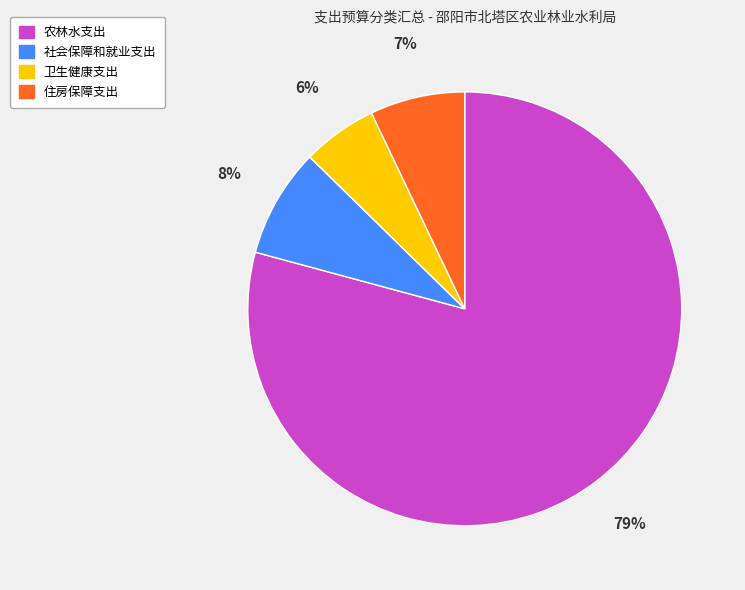

True or false: 卫生健康支出 accounts for 6% of the total.

True